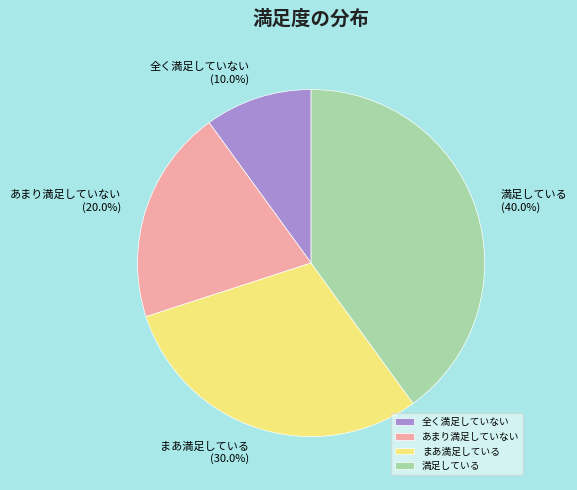

Is it true that 全く満足していない is 18% of the pie?

False